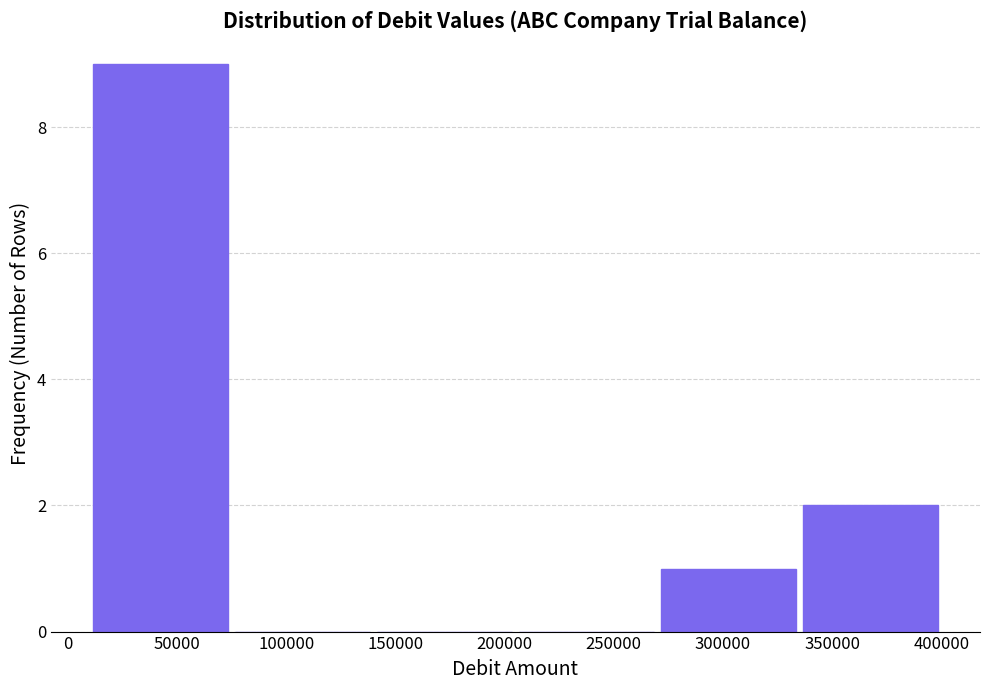

Reading left to right, list every bar in this chart as the range it spans on the x-axis followed by its height. The values are not printed on the chart, so give them approximately, as read against the axis.

10000 to 75000: 9
75000 to 140000: 0
140000 to 205000: 0
205000 to 270000: 0
270000 to 335000: 1
335000 to 400000: 2